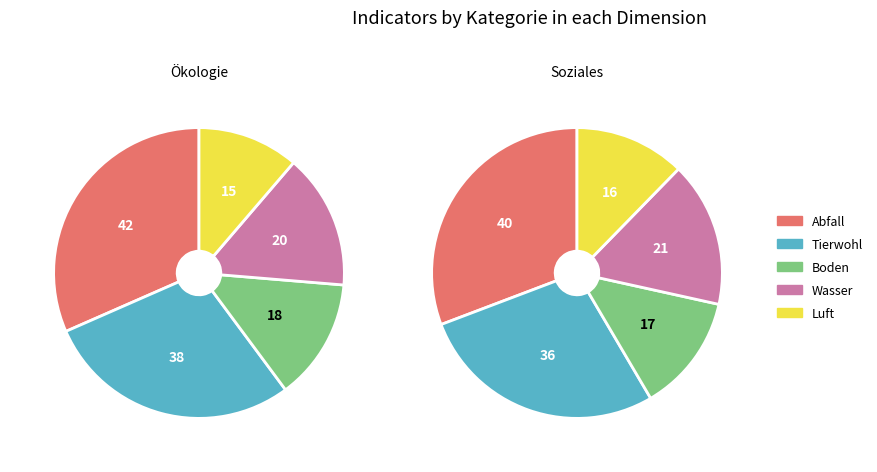

Is there any slice that represents more than half of the pie?

No